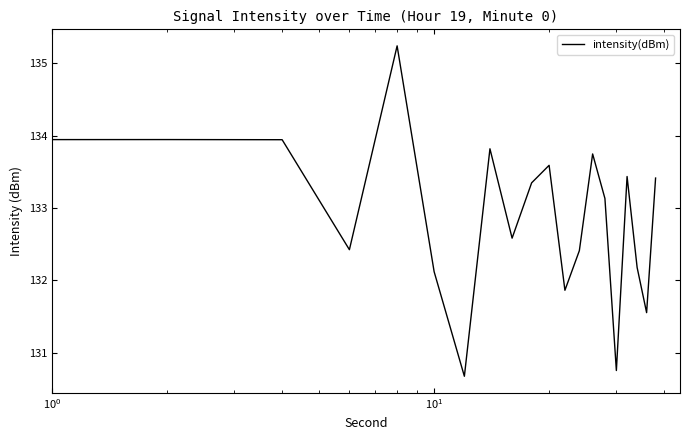

What is the greatest value displayed?

135.2